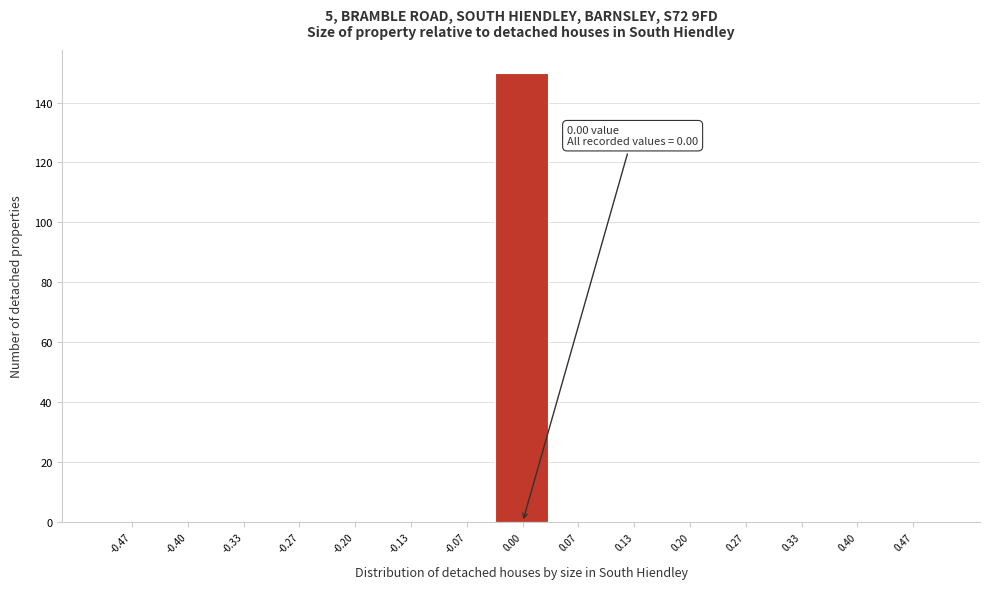

Which range on the x-axis has the tallest bar?

-0.03 to 0.03